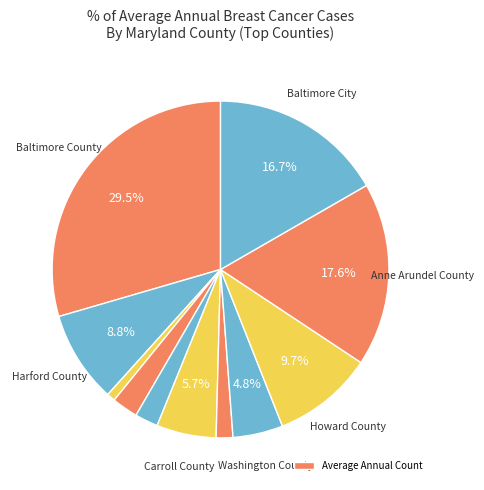

How many segments does this pie chart have?

11